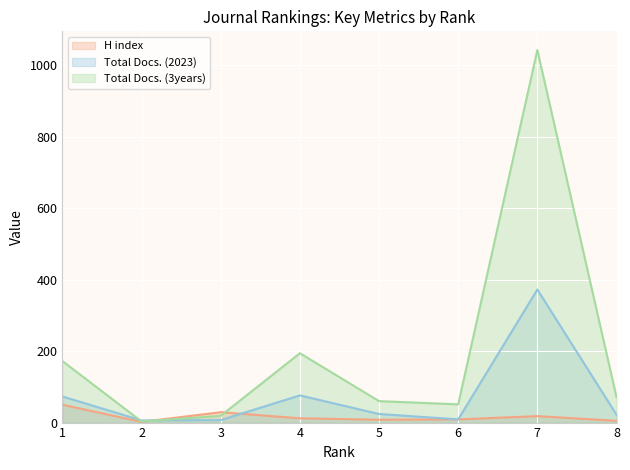

What is the difference between the highest and lowest values at 1?

122